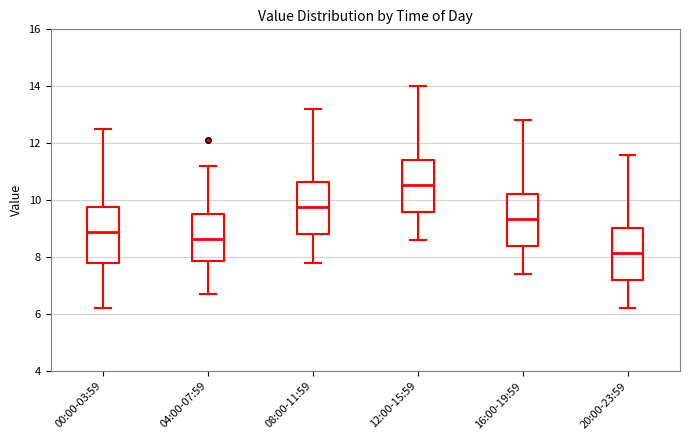

Where is the lower edge of the box for 08:00-11:59 on the y-axis? The values are not printed on the chart, so give them approximately, as read against the axis.

8.8